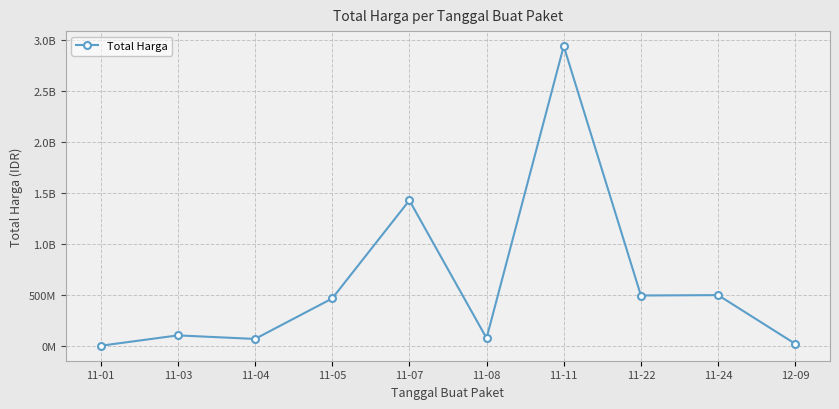

Is this an area chart (filled region under the line)?

No